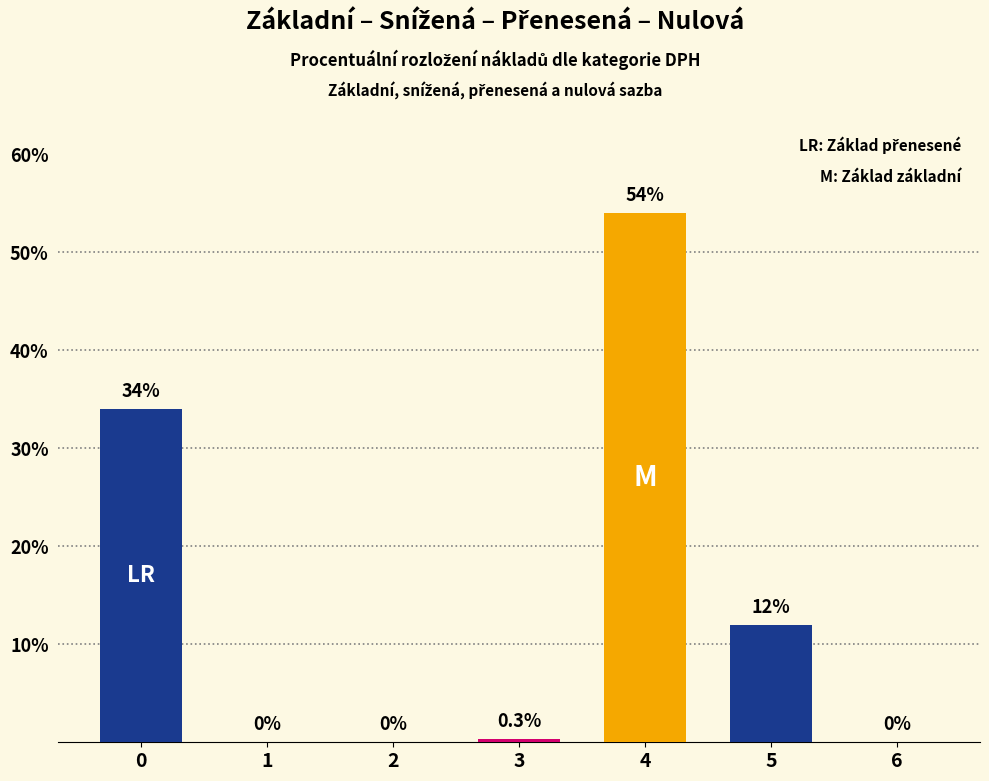

What is the difference between the values at 2 and 0?

34.0